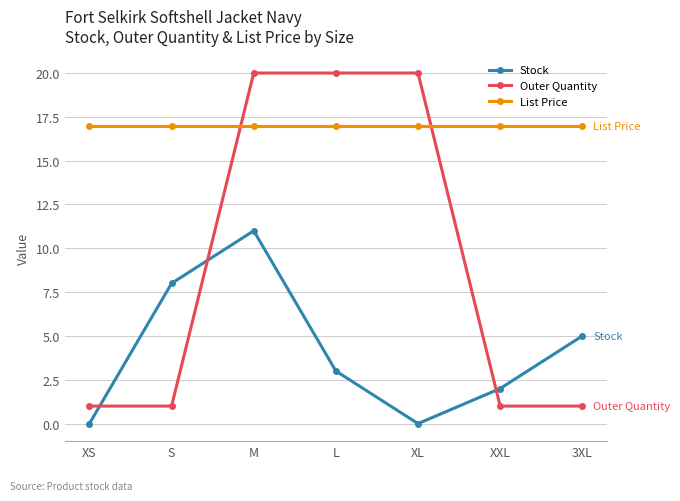

Between which two adjacent categories do Outer Quantity and Stock first intersect?

XS and S